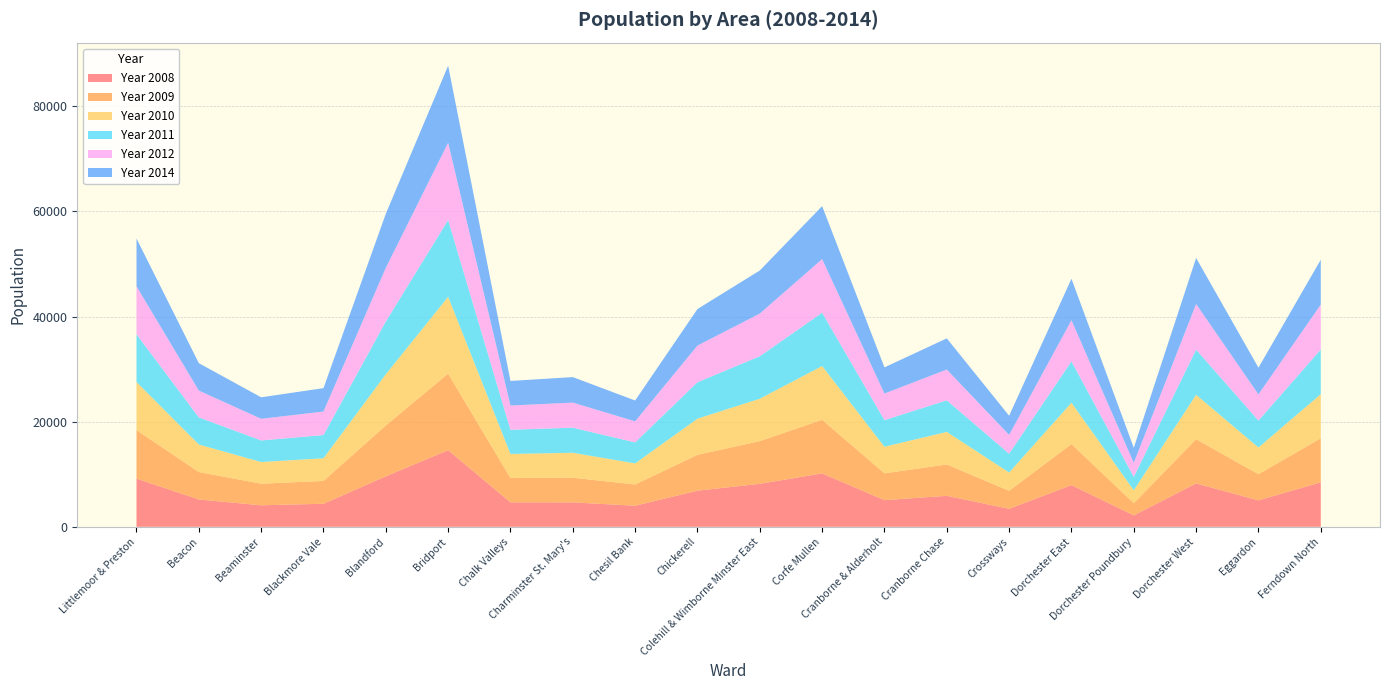

Reading left to right, extract all data points from this chart.

Year 2008: 9172	5202	4094	4384	9610	14584	4659	4648	4015	6873	8182	10165	5077	5899	3428	7938	2176	8253	5035	8461
Year 2009: 9231	5221	4111	4344	9684	14560	4637	4691	4040	6825	8128	10205	5099	5969	3424	7817	2314	8409	4979	8385
Year 2010: 9141	5234	4123	4313	9739	14616	4568	4746	4010	6878	8063	10218	5060	6190	3481	7859	2456	8458	5077	8396
Year 2011: 9095	5171	4104	4418	10037	14611	4603	4774	4002	6933	8082	10154	5062	6011	3581	7871	2568	8592	5130	8488
Year 2012: 9115	5094	4117	4473	10207	14704	4612	4772	3997	6975	8117	10196	5057	5854	3574	7819	2655	8678	4975	8551
Year 2014: 9100	5217	4090	4451	10283	14660	4672	4853	3967	6951	8200	10072	4985	5929	3645	7893	2870	8758	5081	8539